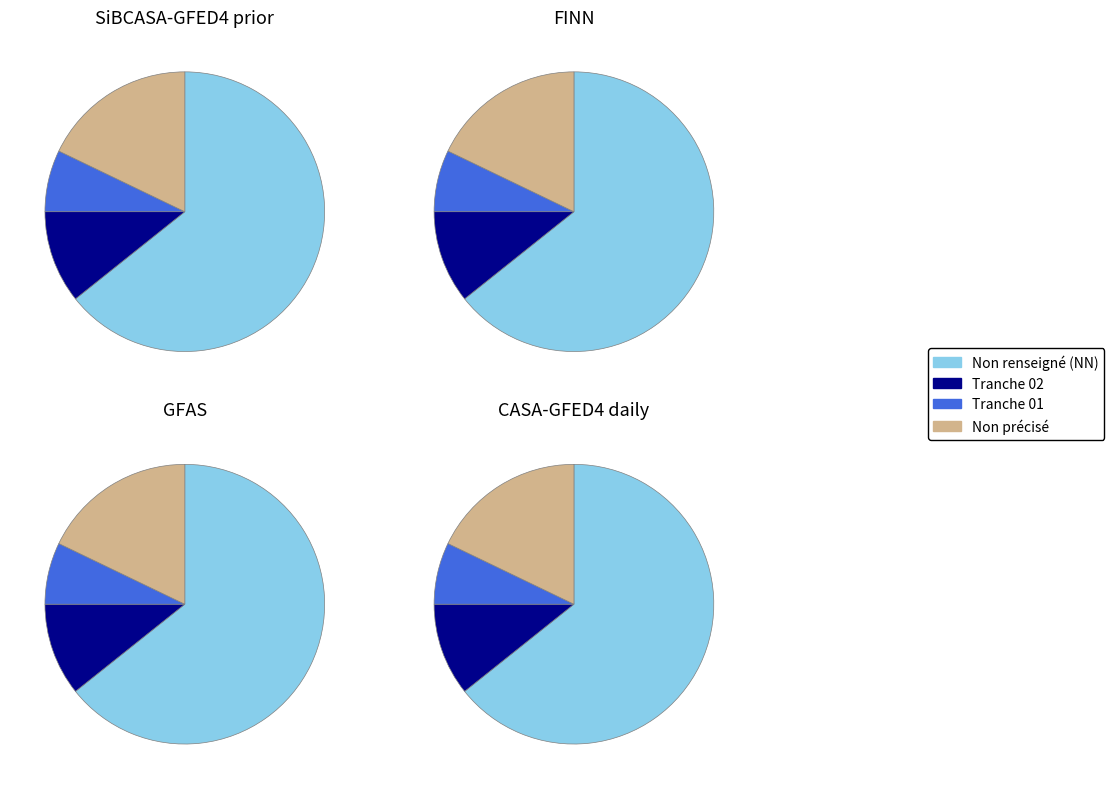

To the nearest percent, what is the difference between the 02 and 01 slice percentages?

4%